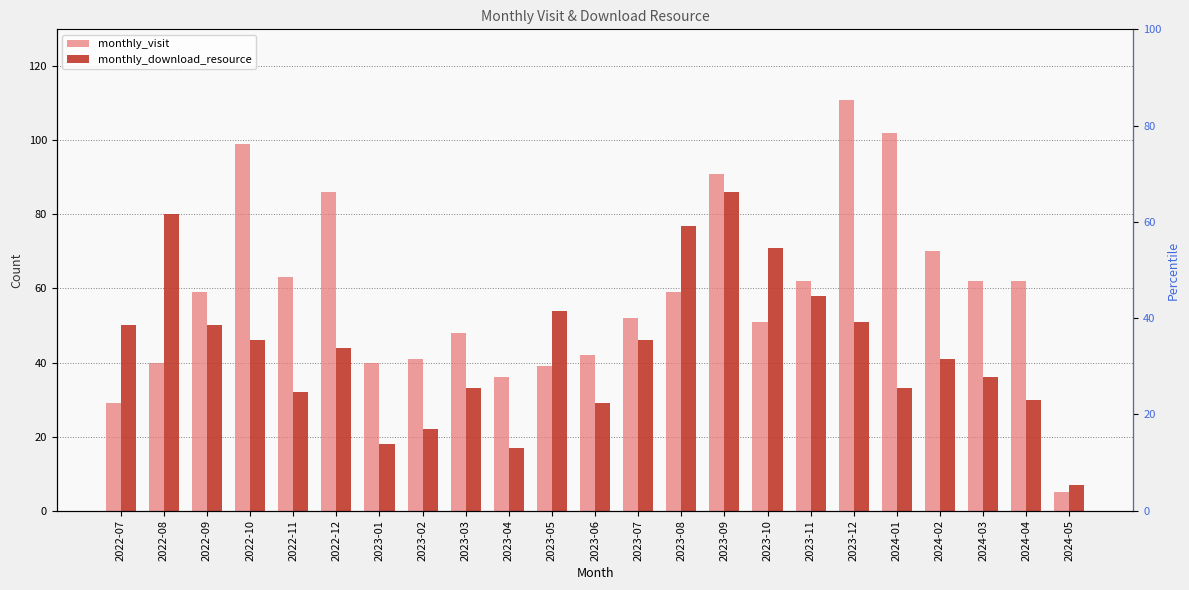

Which series changed the most between 2023-04 and 2023-05?

monthly_download_resource